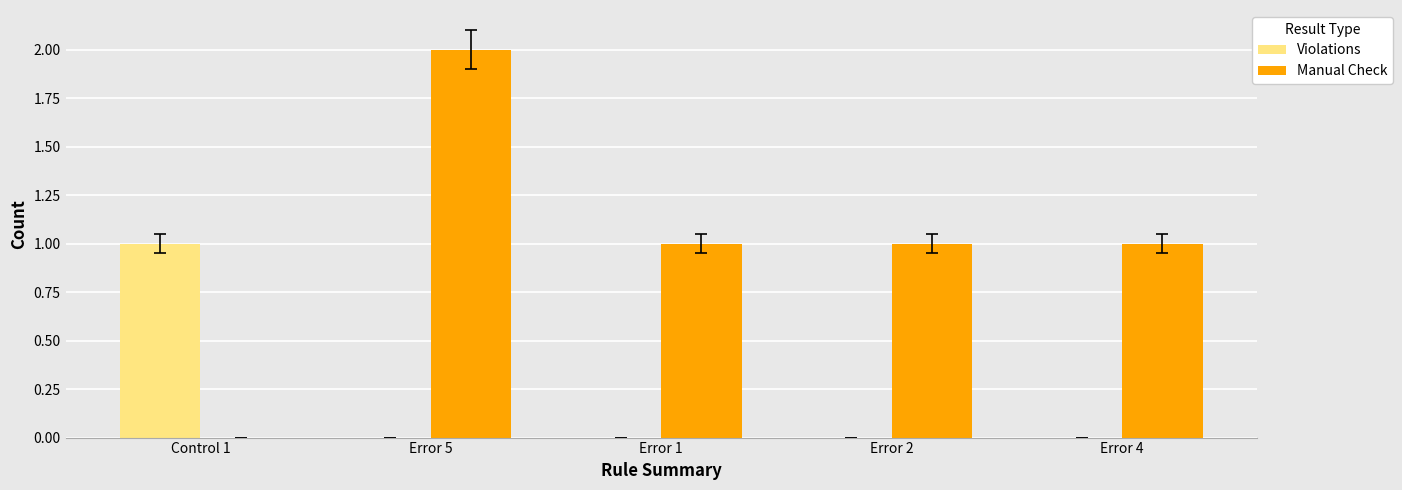

The value of Violations at Error 4 is 0. True or false?

True